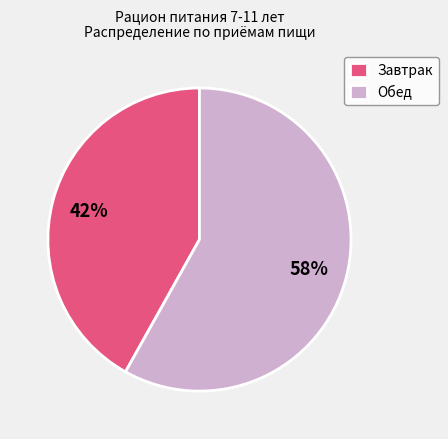

Which slice is the largest?

Обед